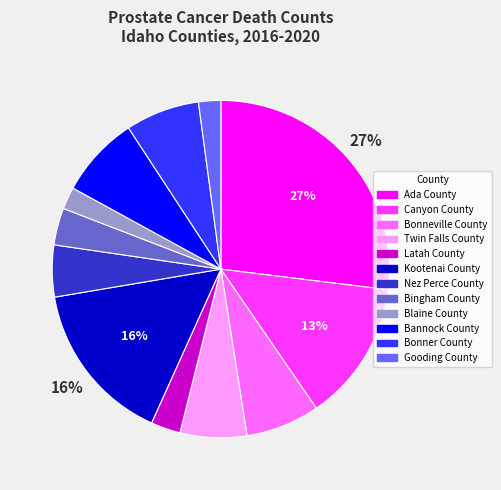

Which category has the biggest portion of the pie?

Ada County